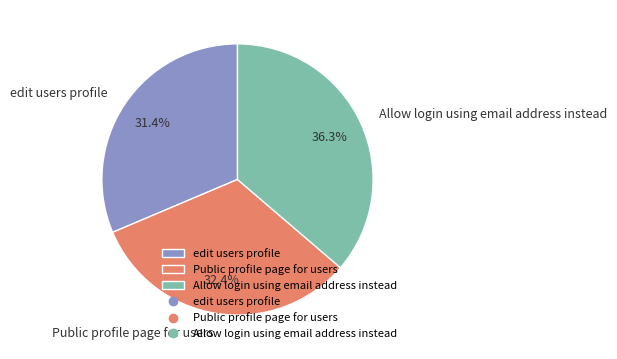

Between Allow login using email address instead and Public profile page for users, which is larger?

Allow login using email address instead